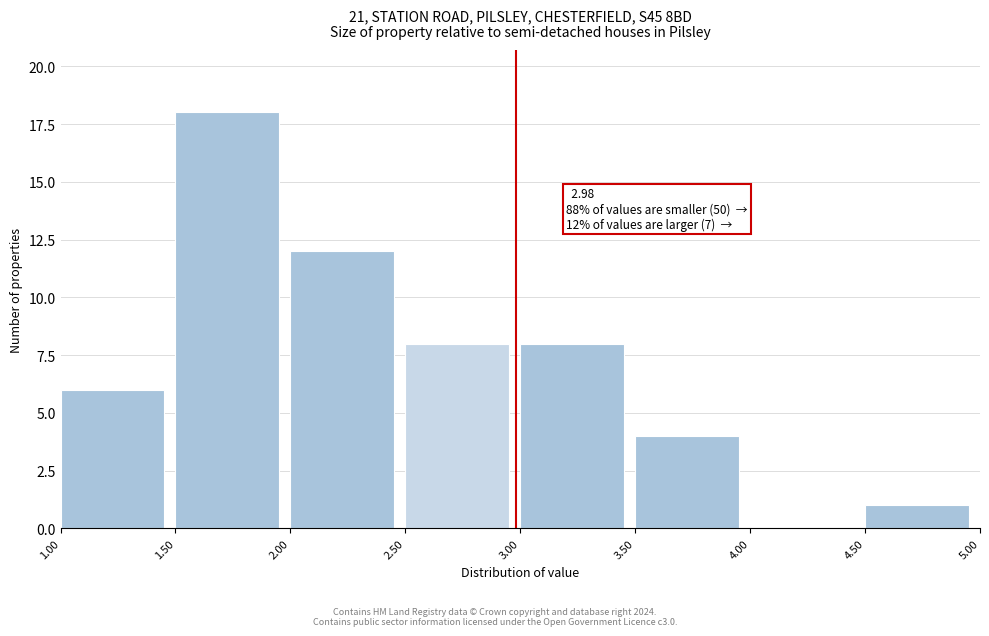

Which range on the x-axis has the tallest bar?

1.50 to 2.00